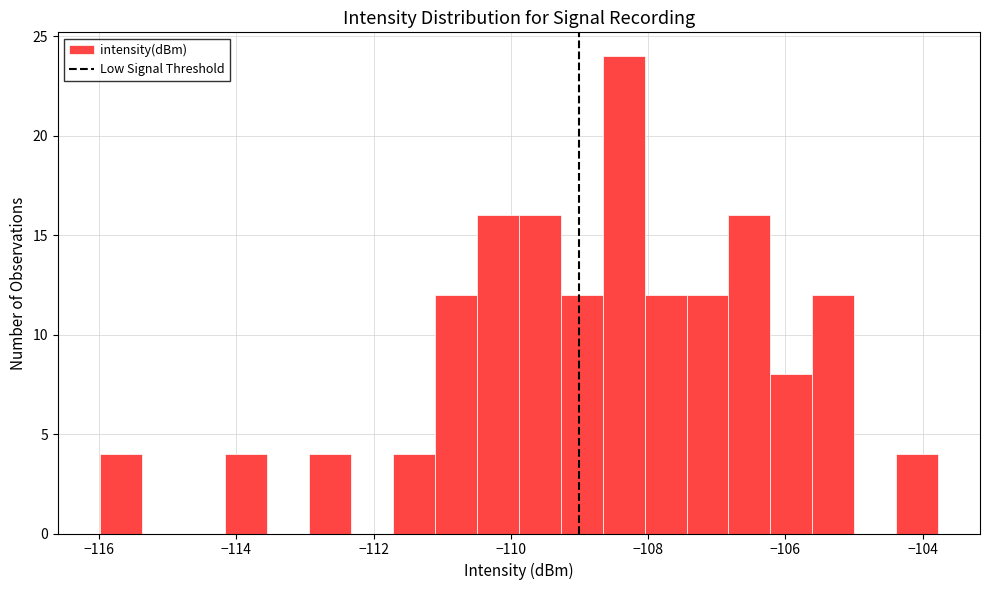

Read against the x-axis, roughly where is the centre of the tallest bar?

-108.4